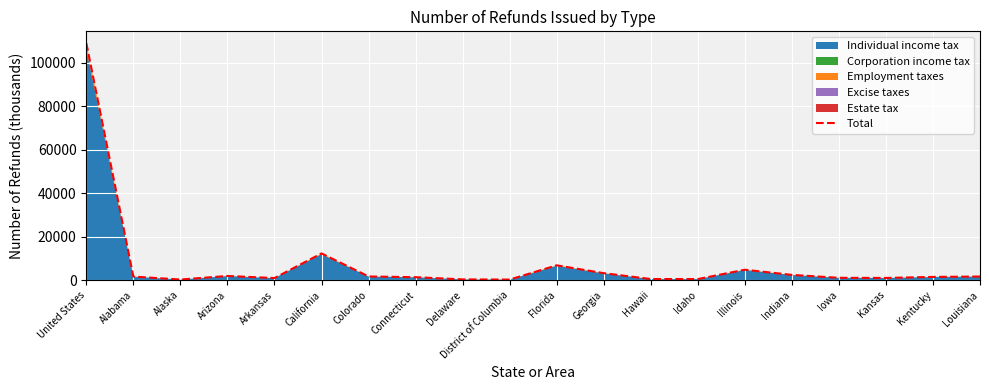

Which label corresponds to the largest value in the chart?

United States